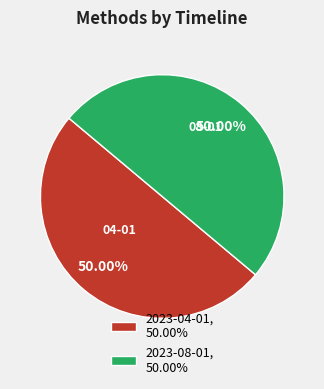

What is the ratio of the value at 2023-08-01, 50.00% to the value at 2023-04-01, 50.00%?

1.0